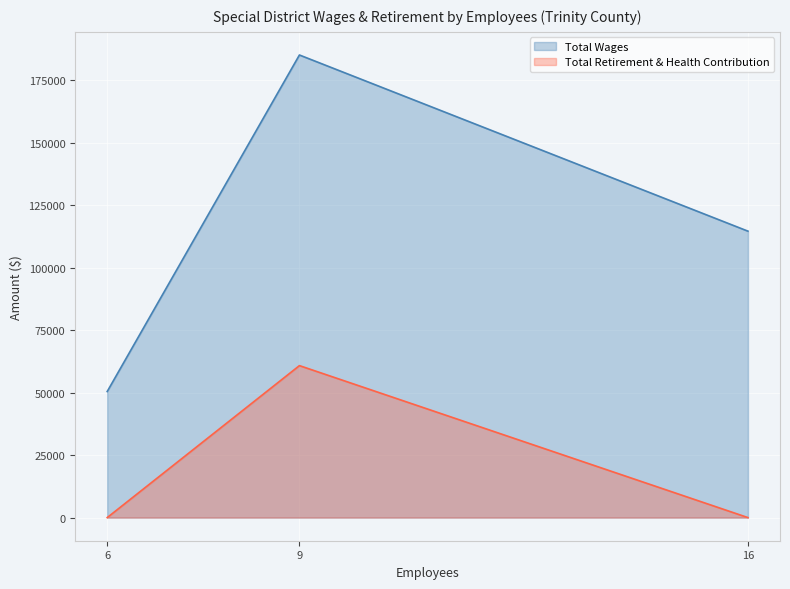

List the series in order of their peak value, lowest first.

Total Retirement & Health Contribution, Total Wages